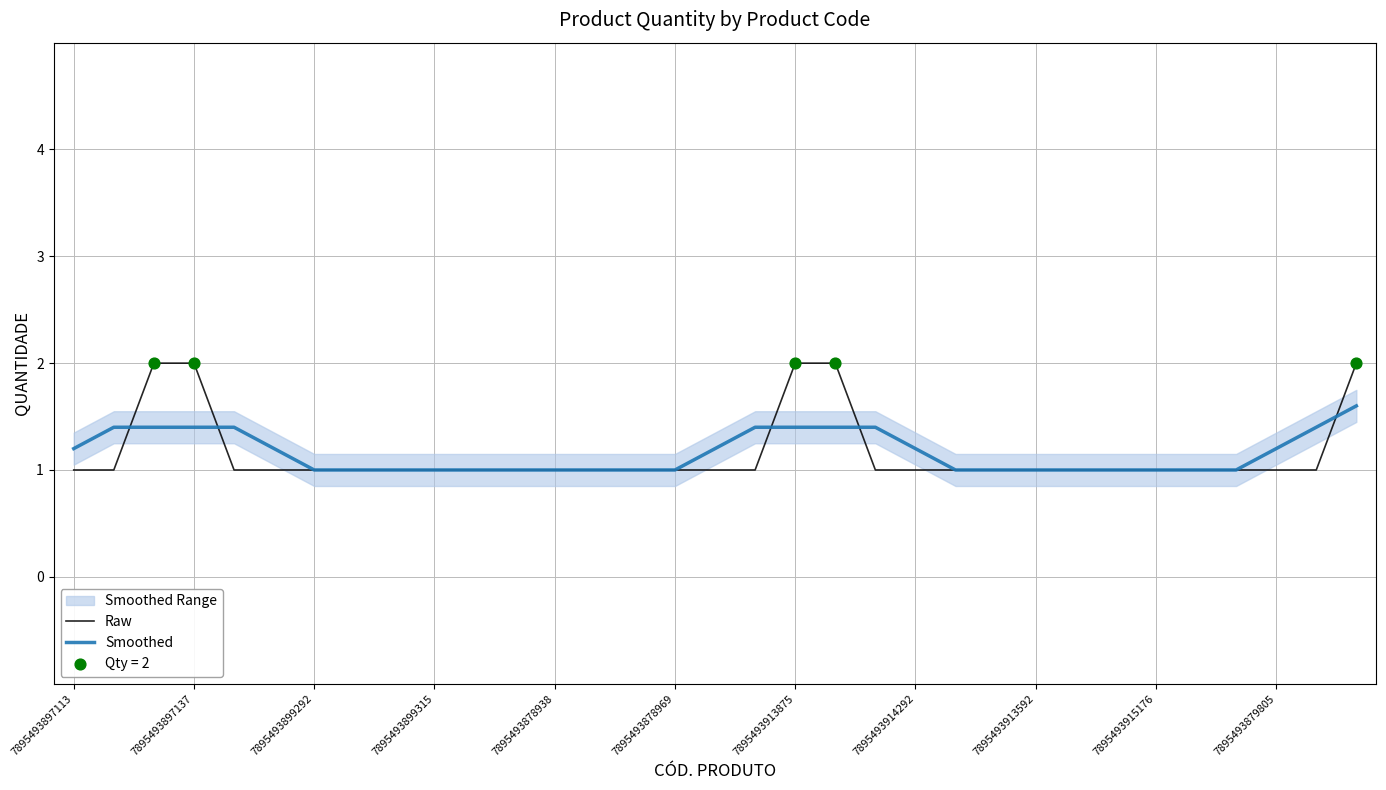

At which category is the sum across all series the highest?

32